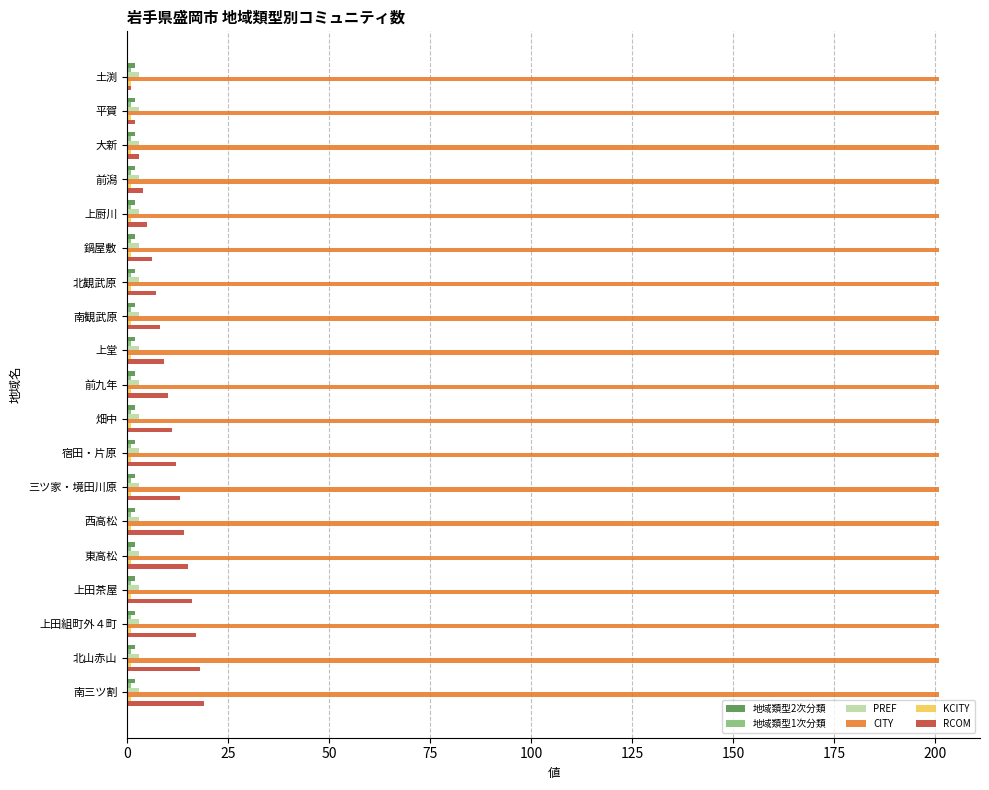

Which series has the widest spread of values?

RCOM